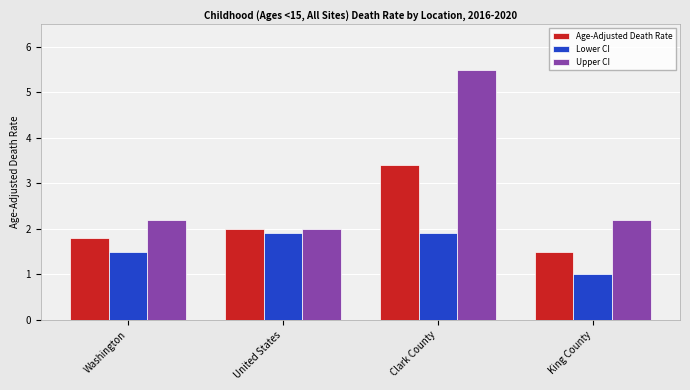

What is the minimum value for Age-Adjusted Death Rate?

1.5